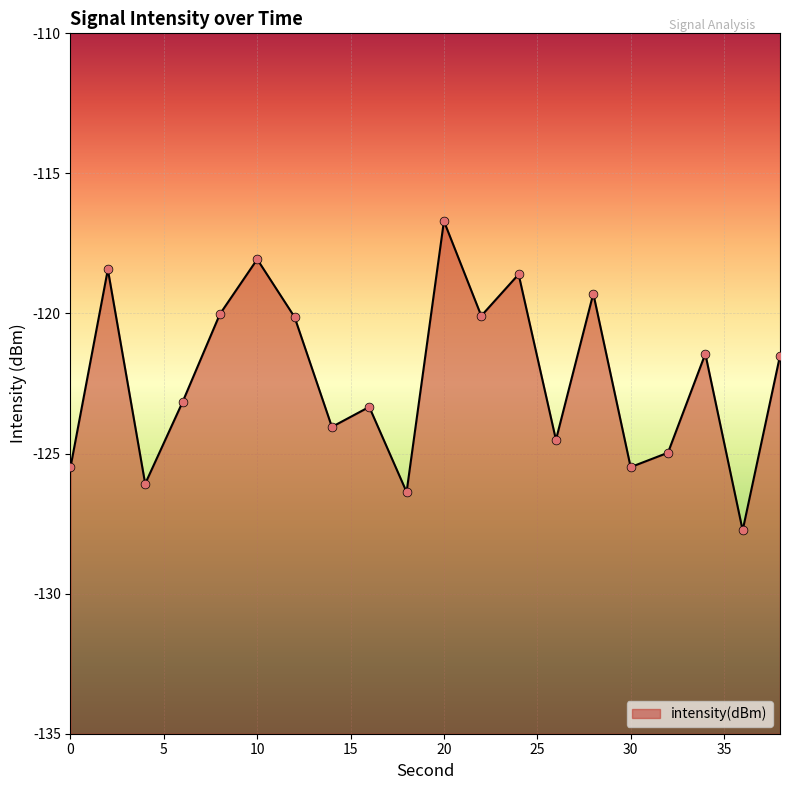

Between 16 and 32, which is larger?

16